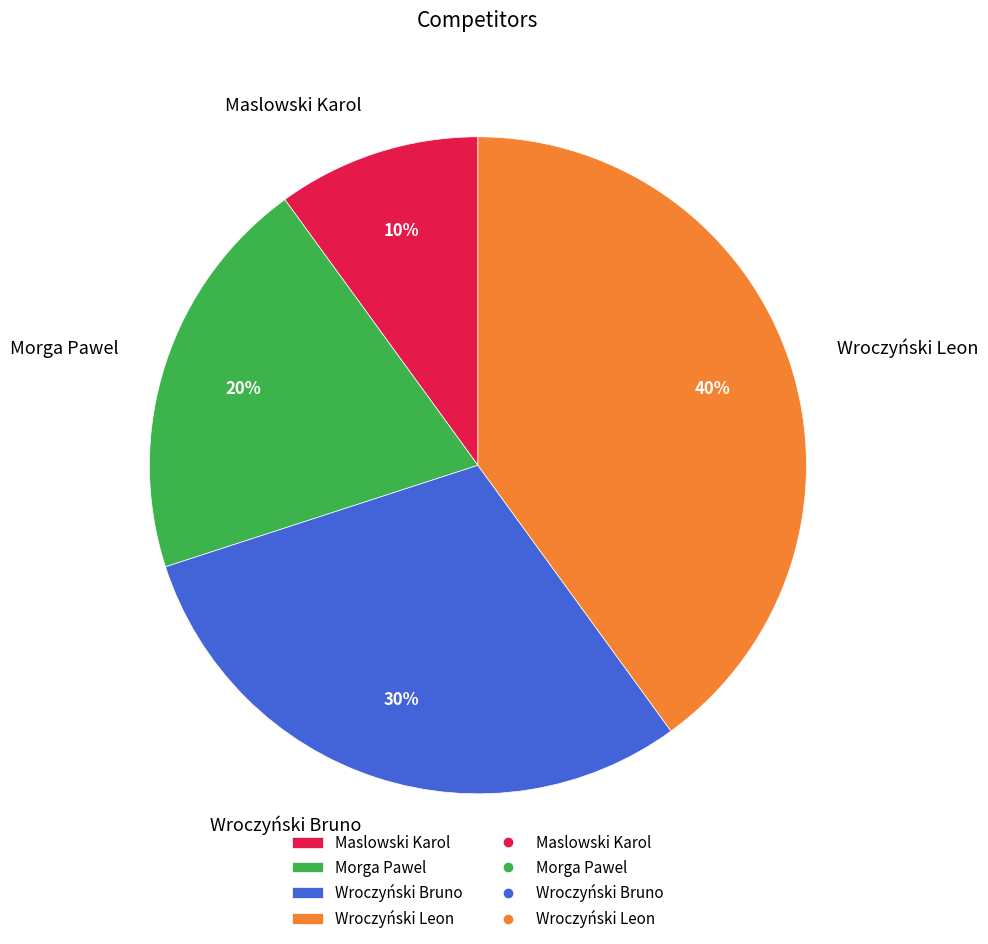

What percentage is the Wroczyński Leon slice, to the nearest percent?

40%